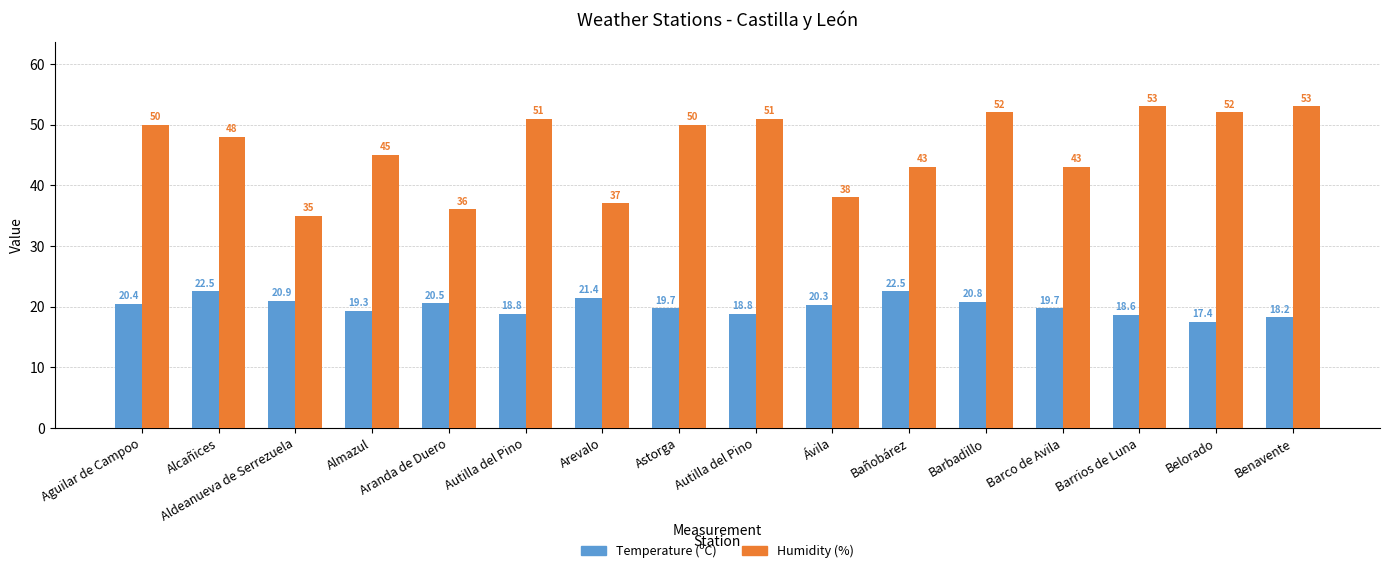

How many values in the Humidity (%) series are below 50?

8